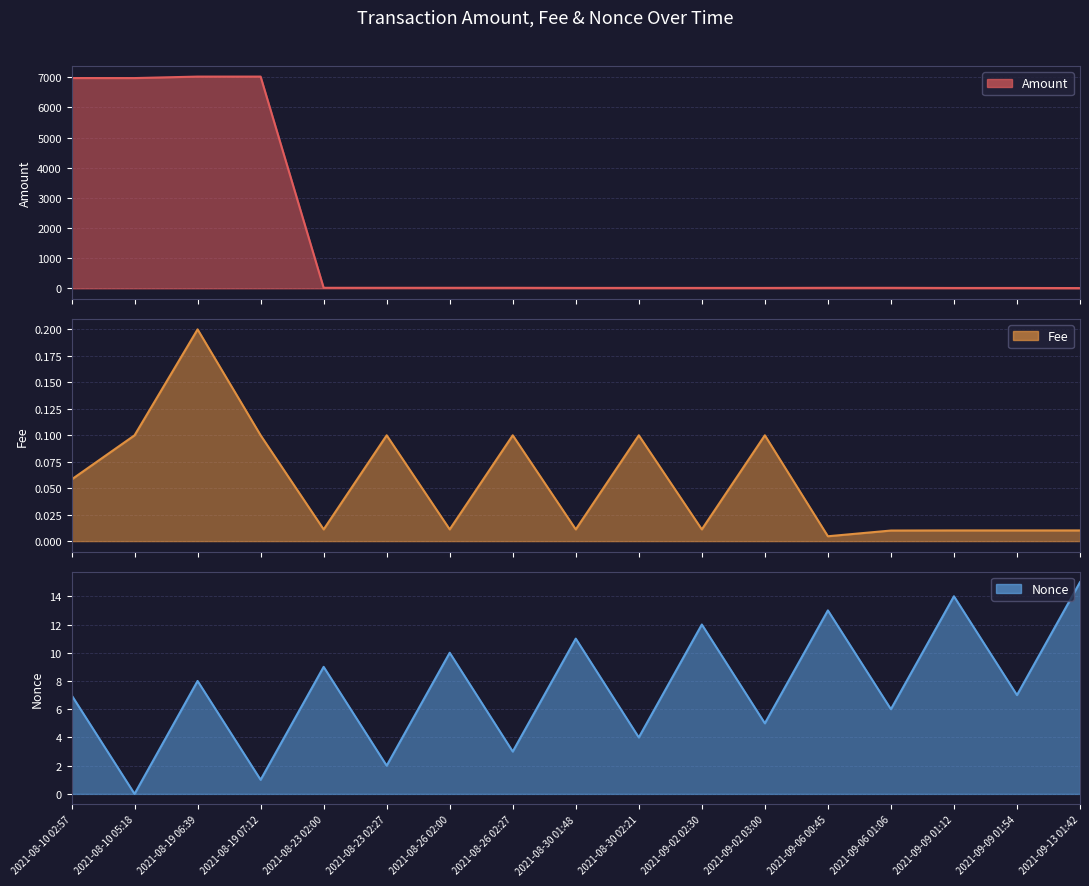

Where is the first local maximum for Amount line?

2021-08-19 06:39